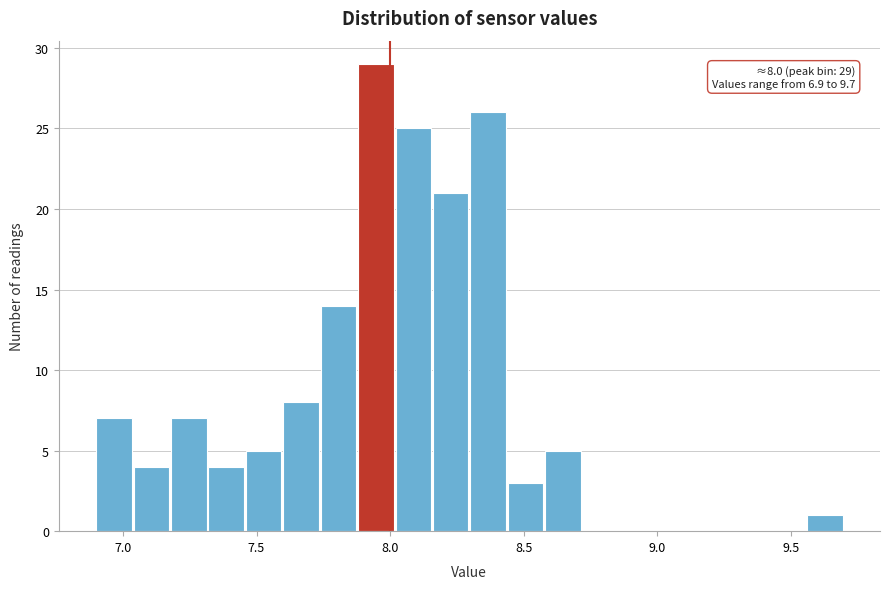

Around what value on the x-axis is the tallest bar? Give the approximate position of its centre, as read against the axis.

7.95